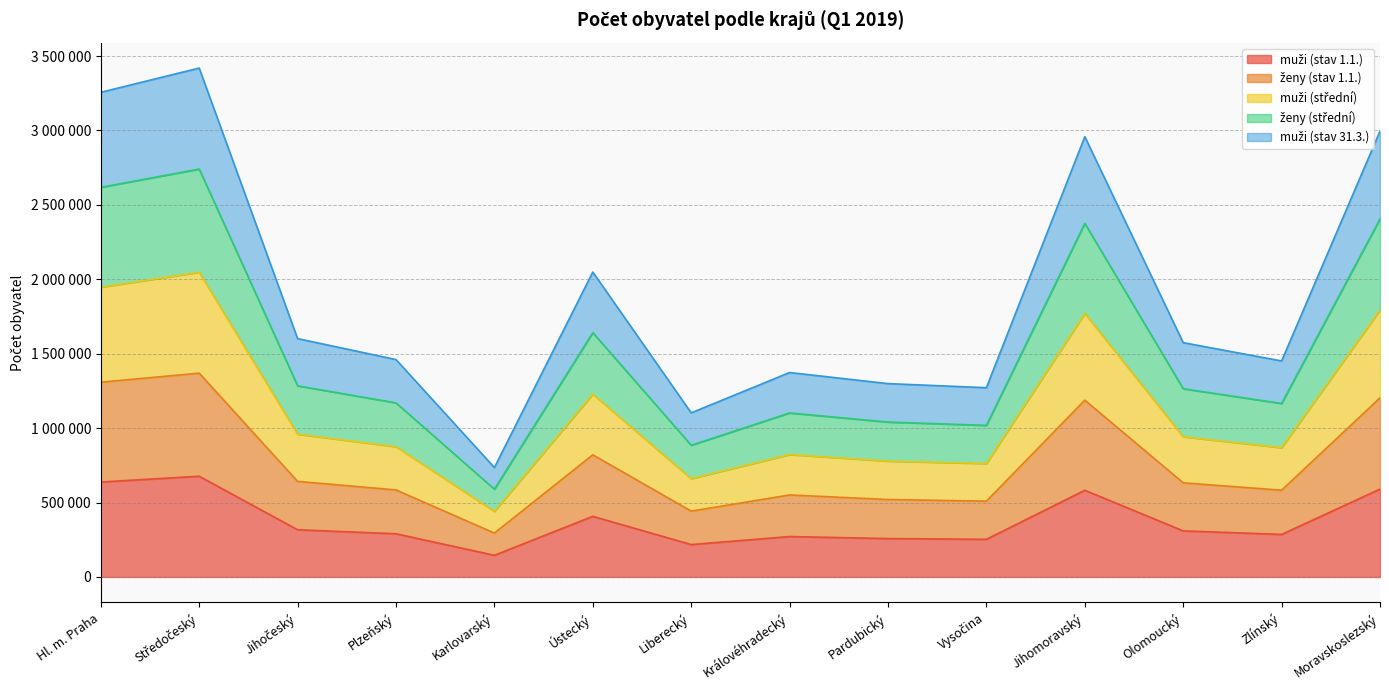

True or false: muži (stav 31.3.) and ženy (střední) cross at least once.

False